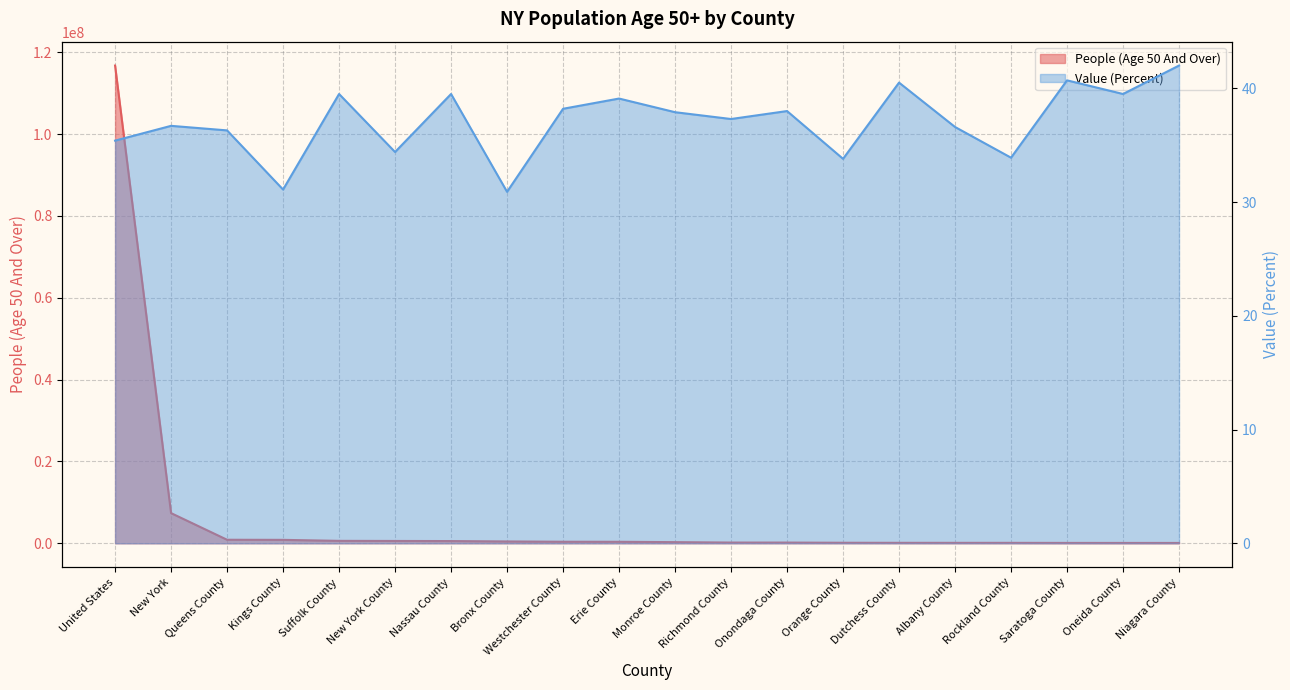

The value of People (Age 50 And Over) at Richmond County is 184137.0. True or false?

True